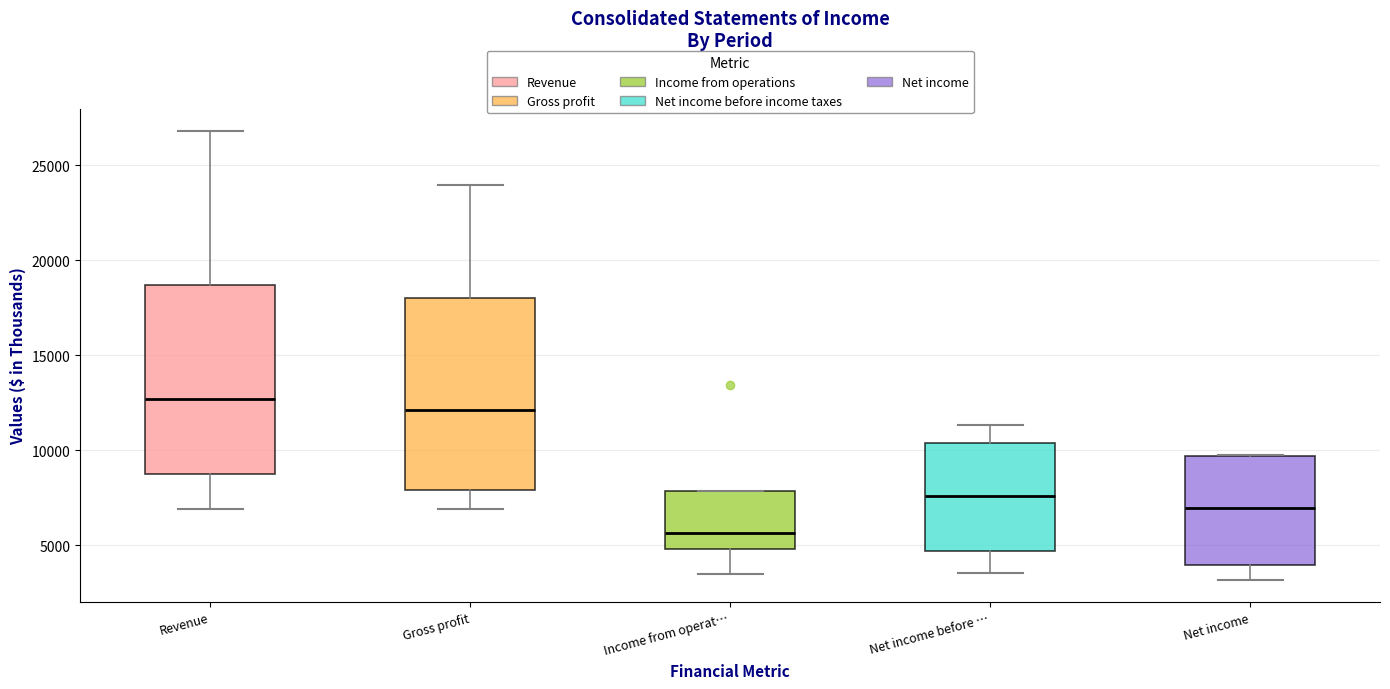

Where is the upper edge of the box for Net income on the y-axis? The values are not printed on the chart, so give them approximately, as read against the axis.

9500